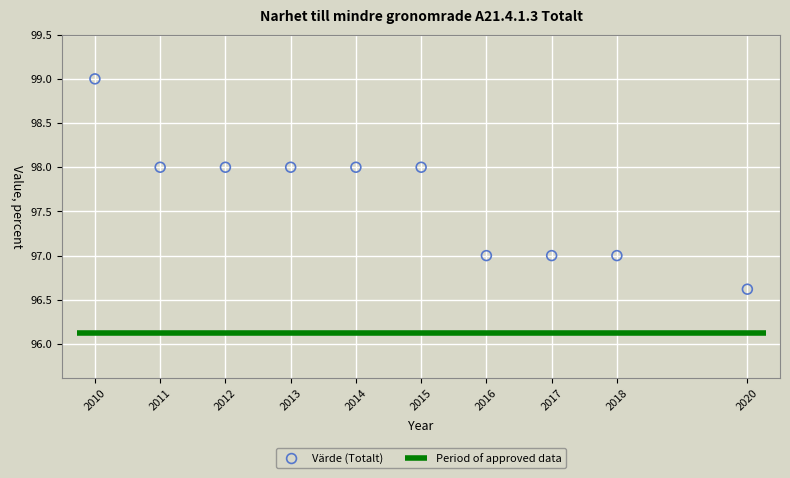

What is the average X value?

2014.6